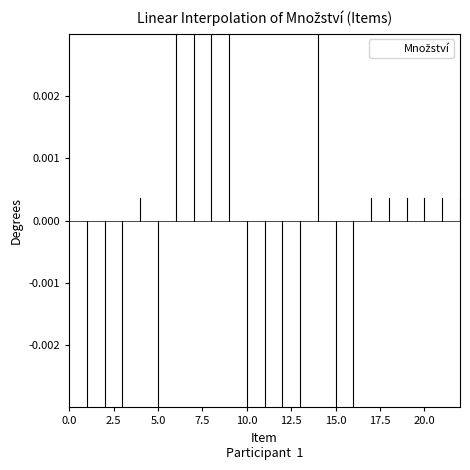

The value at 10.0 is -0.0. True or false?

False